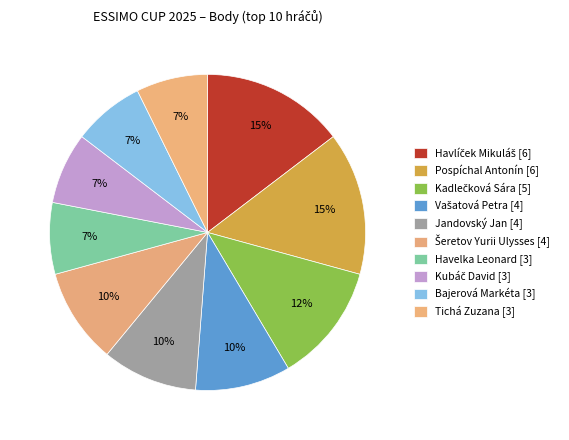

Which category has the biggest portion of the pie?

Havlíček Mikuláš